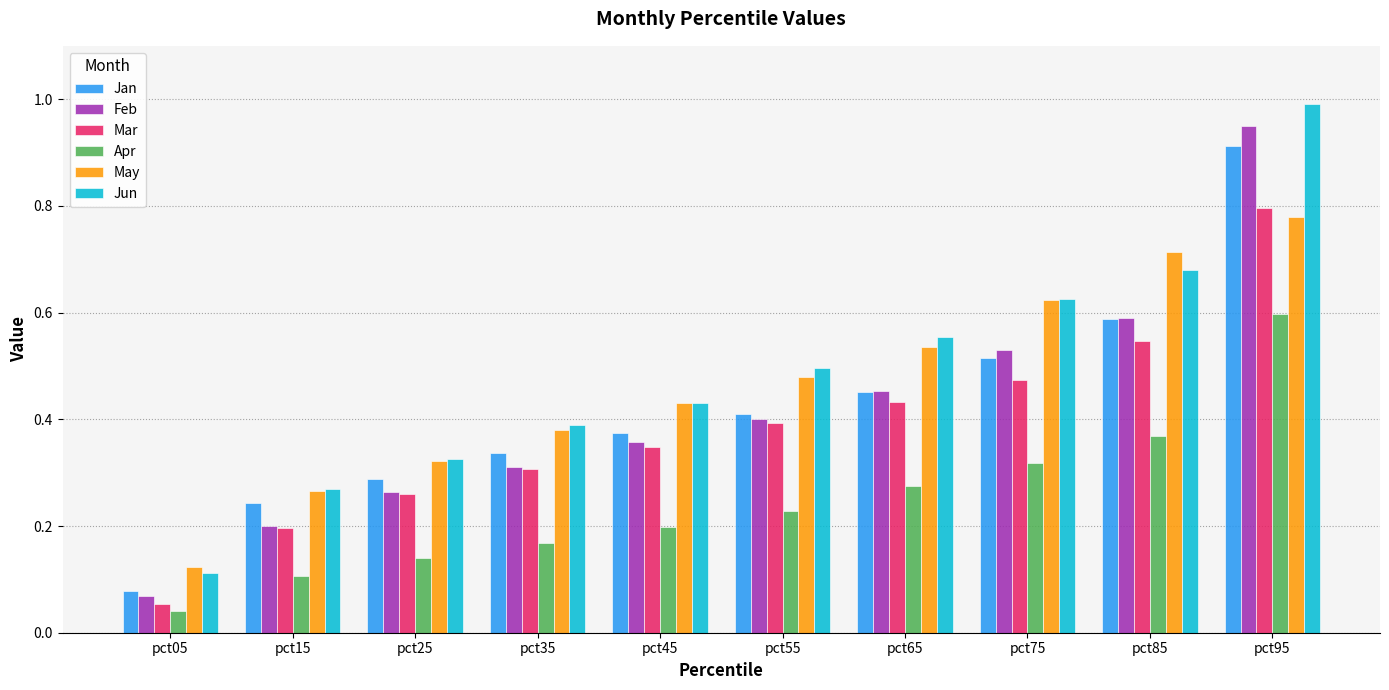

The value of Feb at pct25 is 0.1. True or false?

False